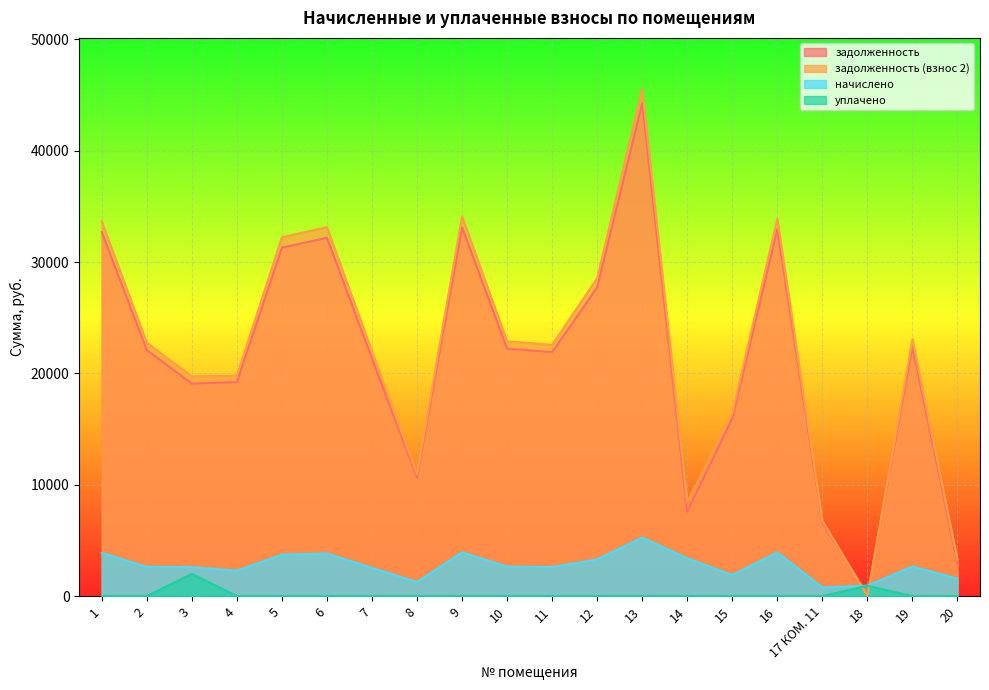

What position from the left is 2?

2